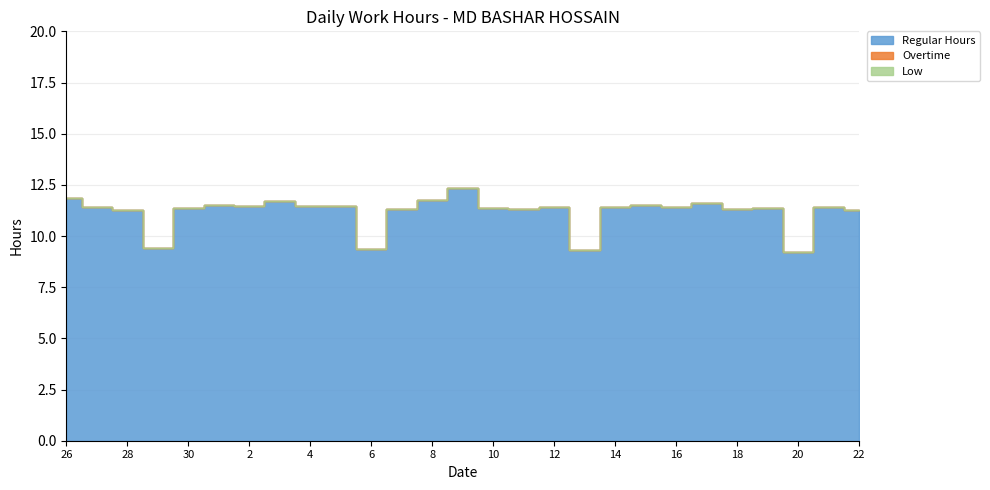

Rank the series at 29 from highest to lowest value.

Regular Hours, Overtime, Low